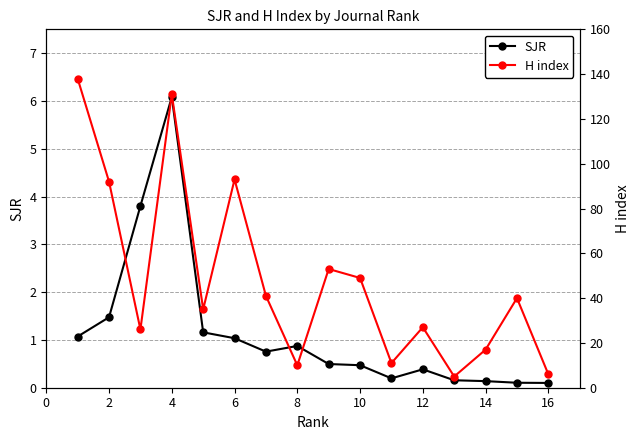

Rank the series by their average value, from lowest to highest.

SJR, H index